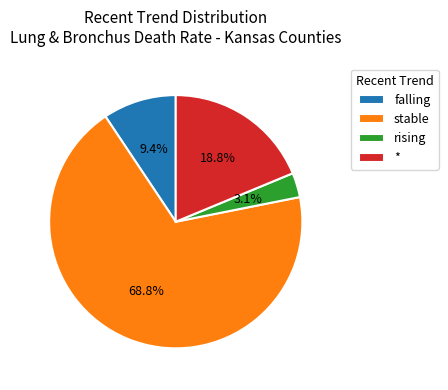

To the nearest percent, what is the difference between the stable and rising slice percentages?

66%